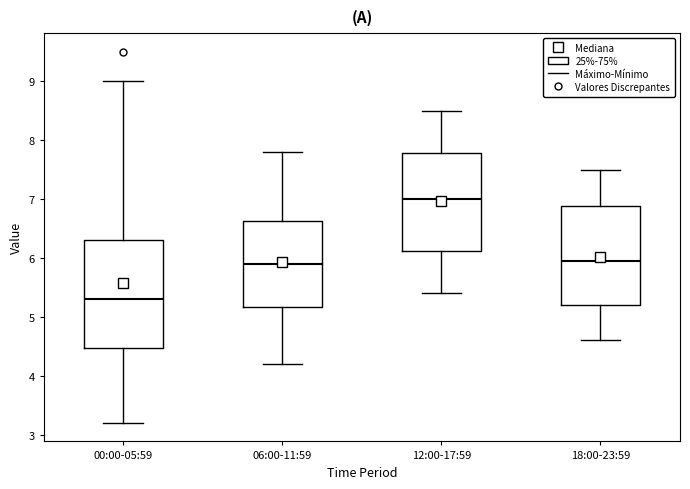

Reading left to right, transcribe this box plot: for each box, give where its median line is, the range the box spans, and where its two whiskers end, as read against the y-axis. The values are not printed on the chart, so give them approximately, as read against the axis.

00:00-05:59: median 5.3, box 4.5 to 6.3, whiskers 3.2 to 9.0
06:00-11:59: median 5.9, box 5.2 to 6.6, whiskers 4.2 to 7.8
12:00-17:59: median 7.0, box 6.1 to 7.8, whiskers 5.4 to 8.5
18:00-23:59: median 6.0, box 5.2 to 6.9, whiskers 4.6 to 7.5